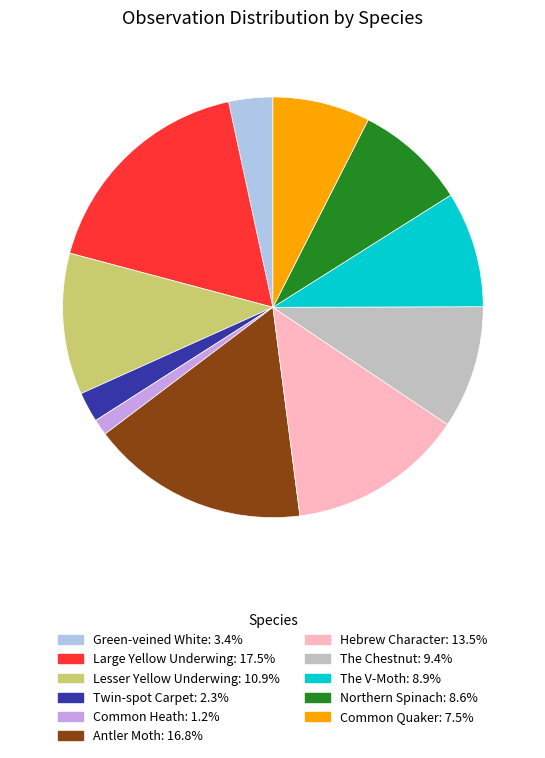

Is the sum of Common Heath and Antler Moth greater than half?

No